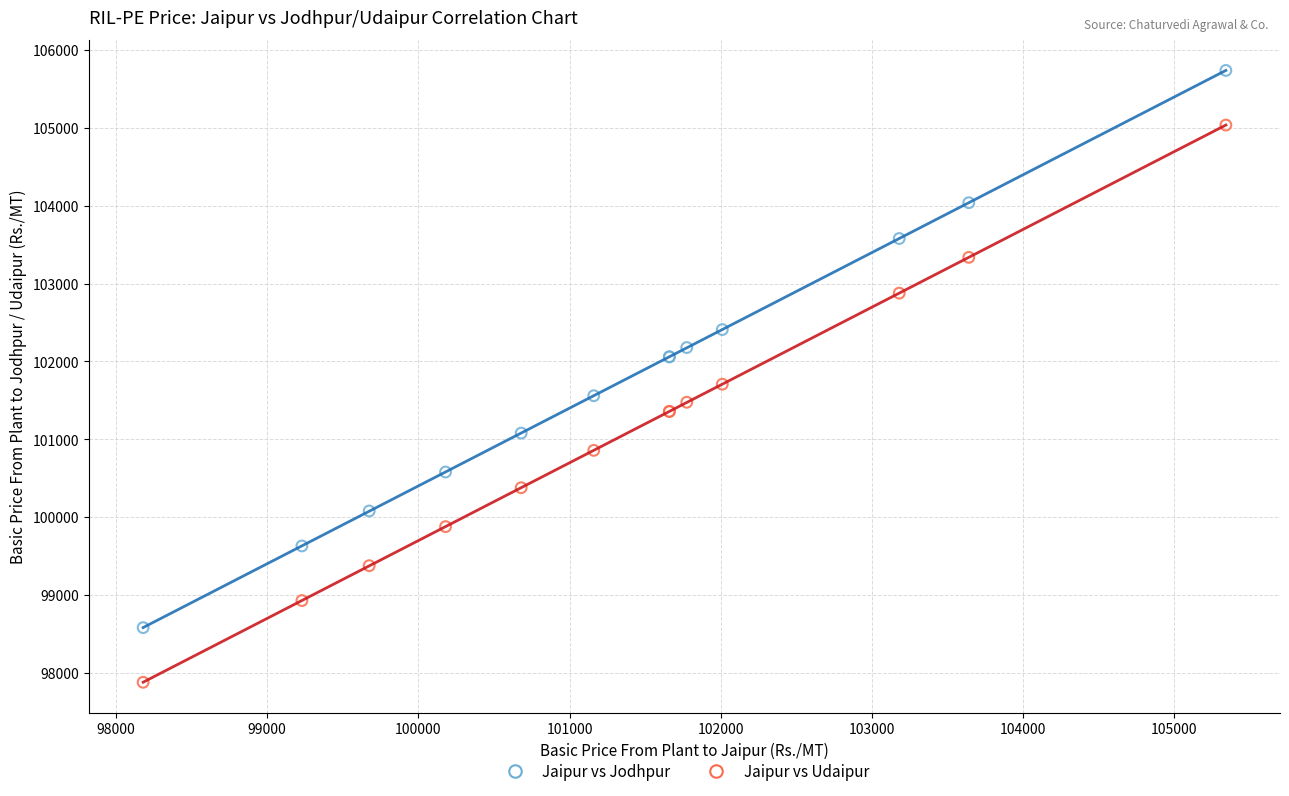

Which series contains the lowest Y value?

Jaipur vs Udaipur